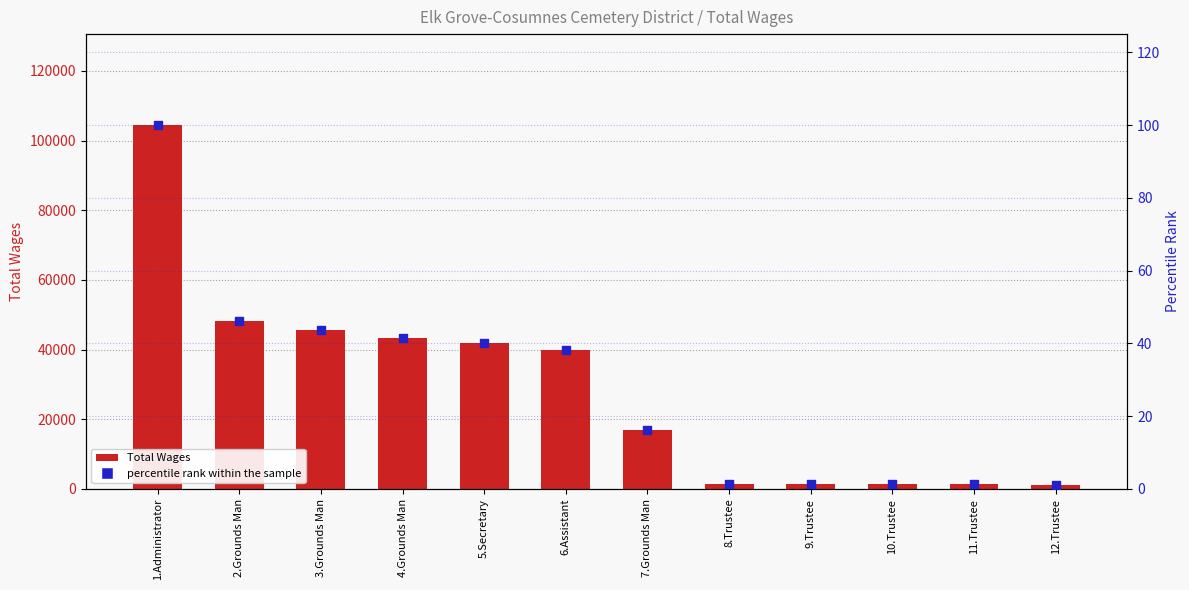

Which series has the largest total across all categories?

Total Wages